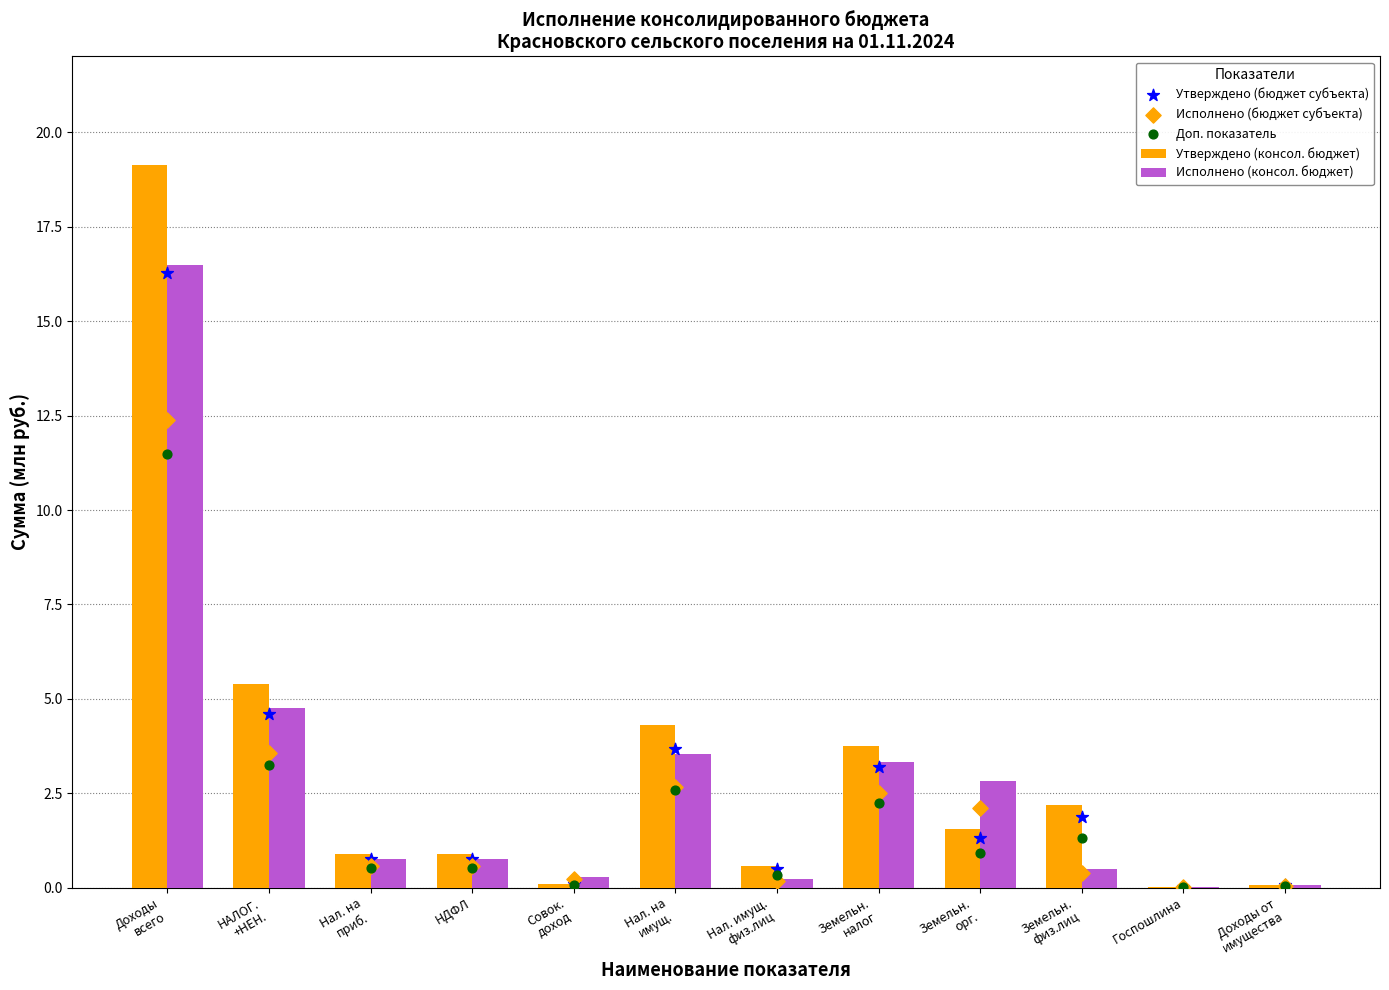

At how many categories does at least one series exceed 17?

1